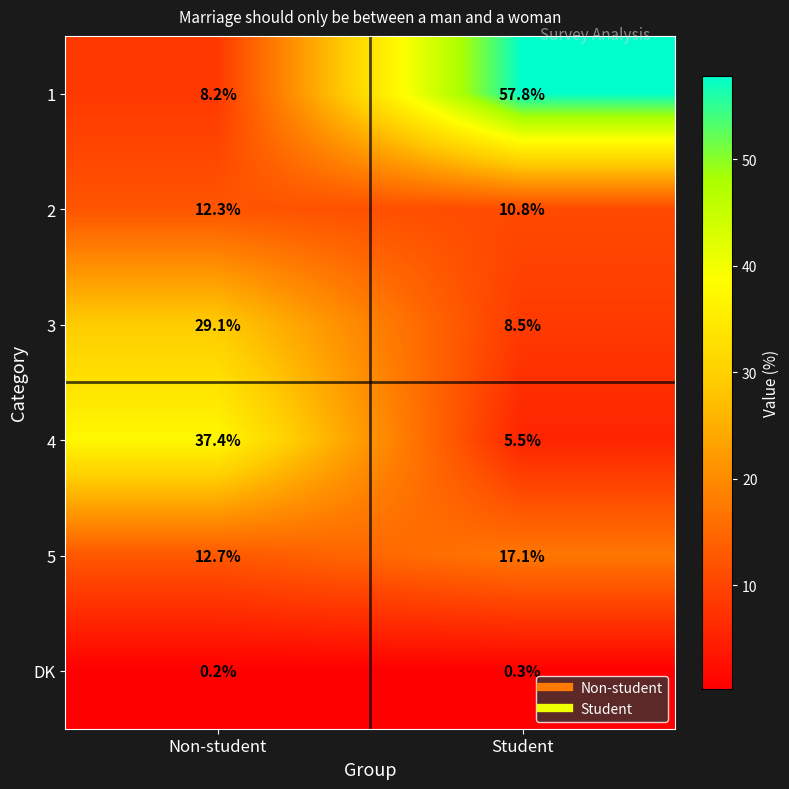

What is the total value across all series at Student?

100.0